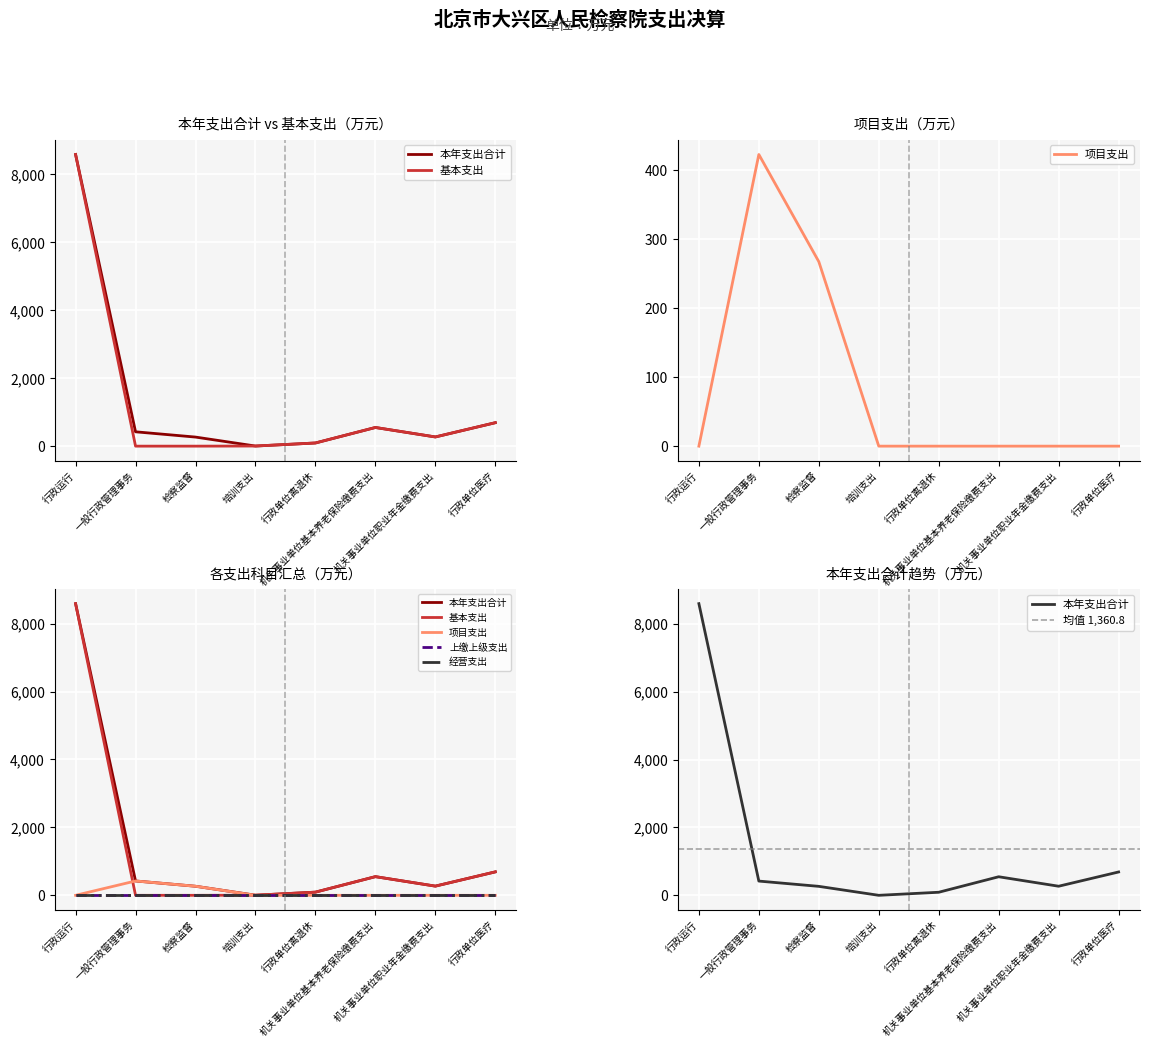

How many interior local peaks does the 基本支出 series have?

1